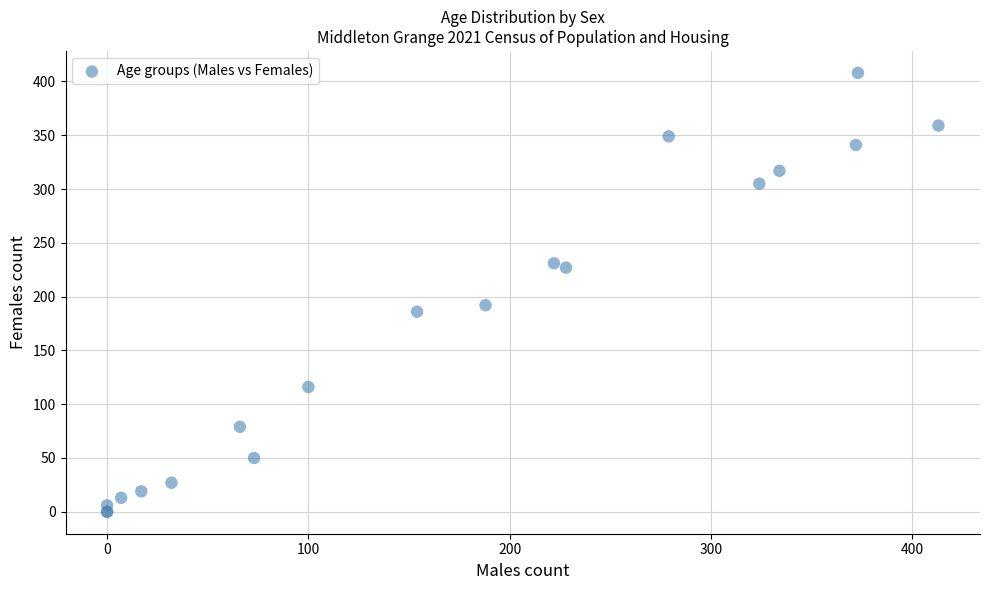

What Y value in the scatter plot is closest to 204?

192